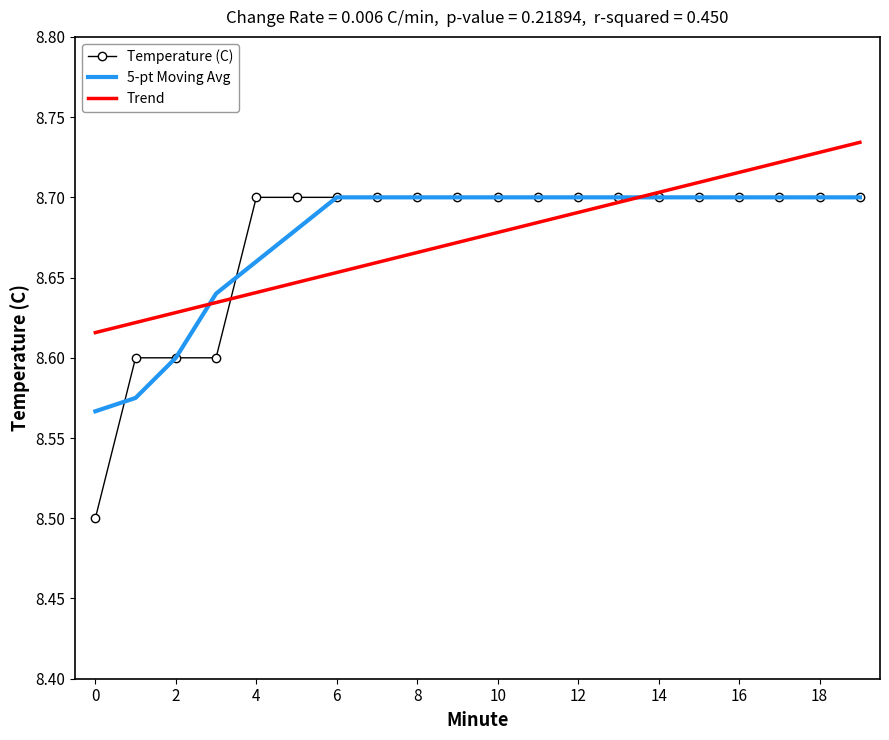

Which series has the largest range (max minus min)?

Temperature (C)